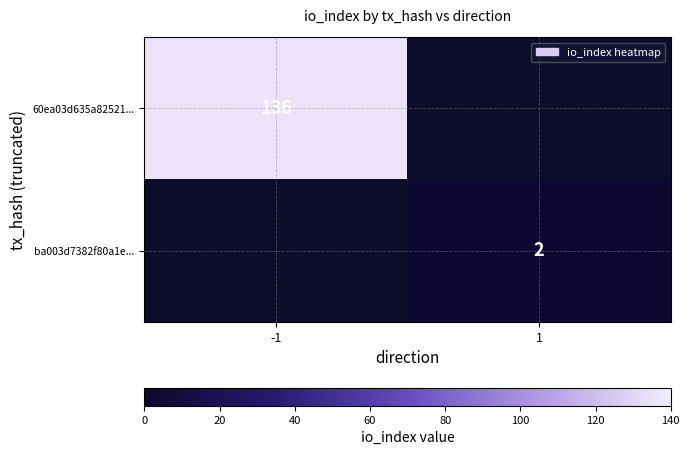

Which category has the highest value across all series?

-1